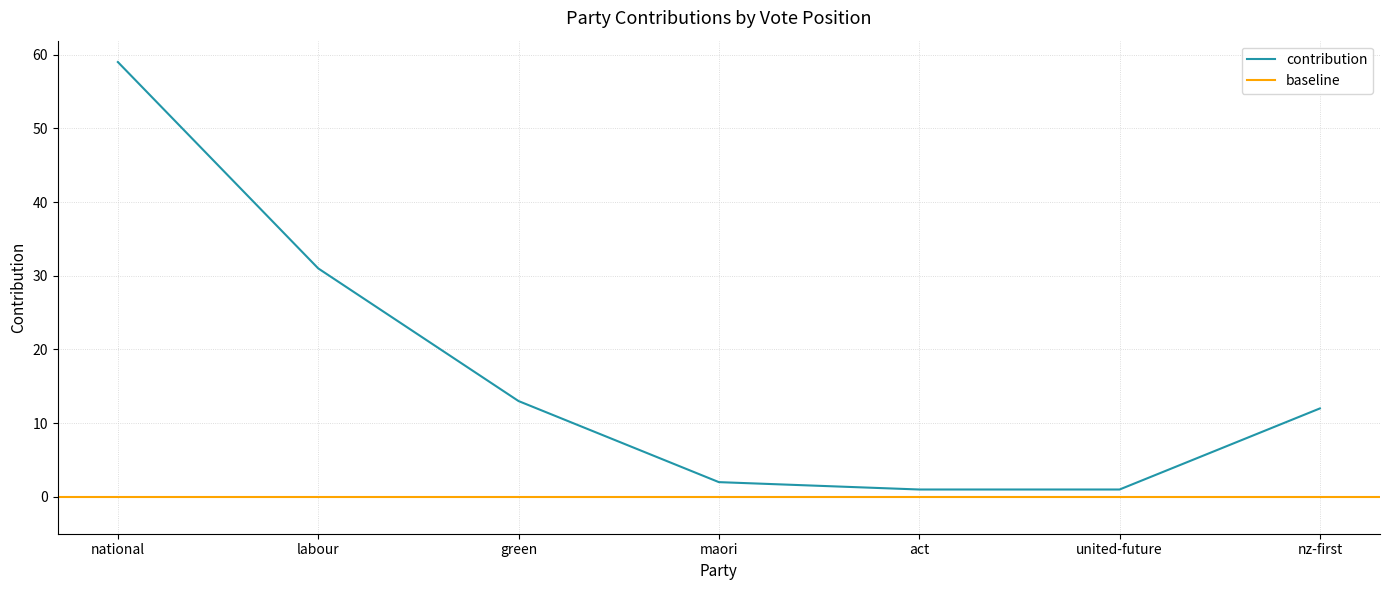

Reading left to right, list all the values displayed in this chart.

59	31	13	2	1	1	12